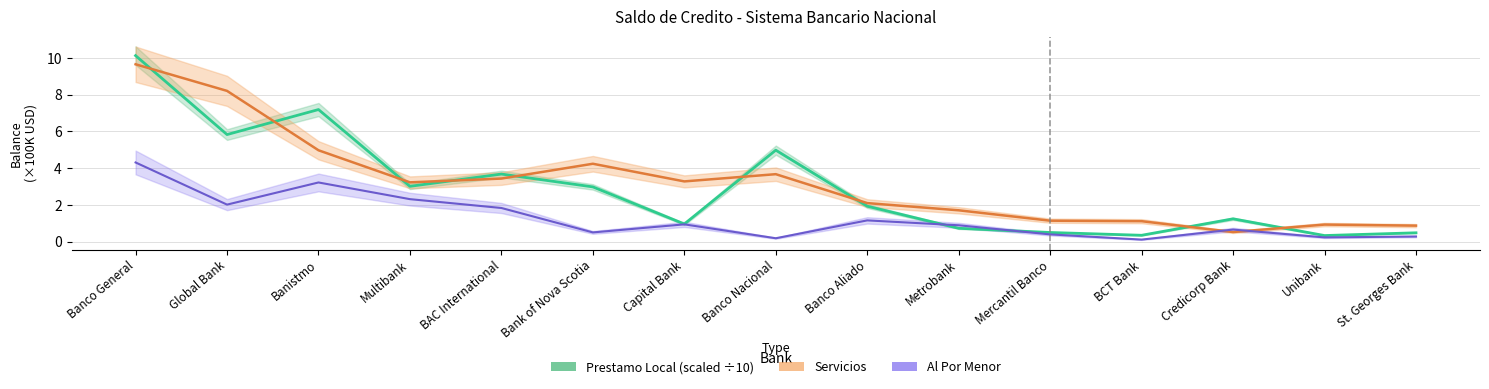

At how many categories does at least one series exceed 8?

2